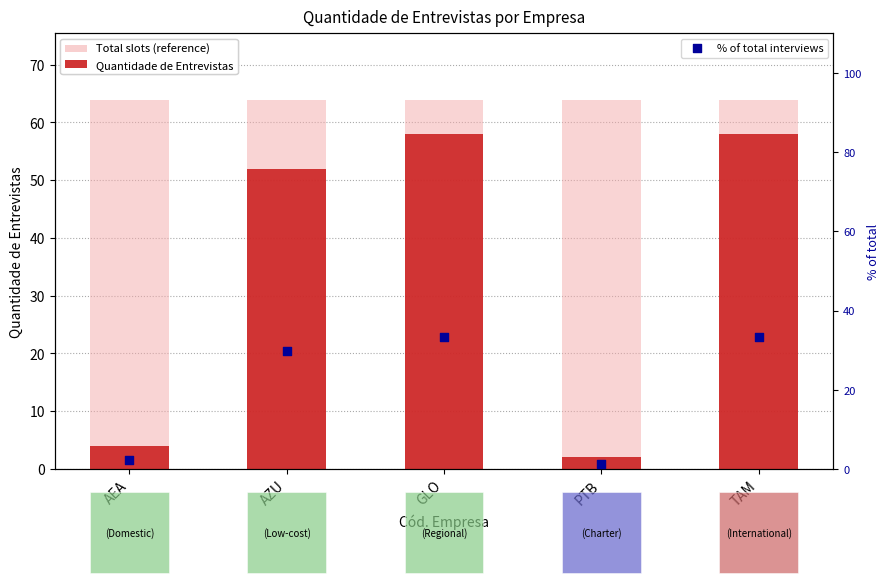

Which series has the widest spread of Y values?

Quantidade de Entrevistas